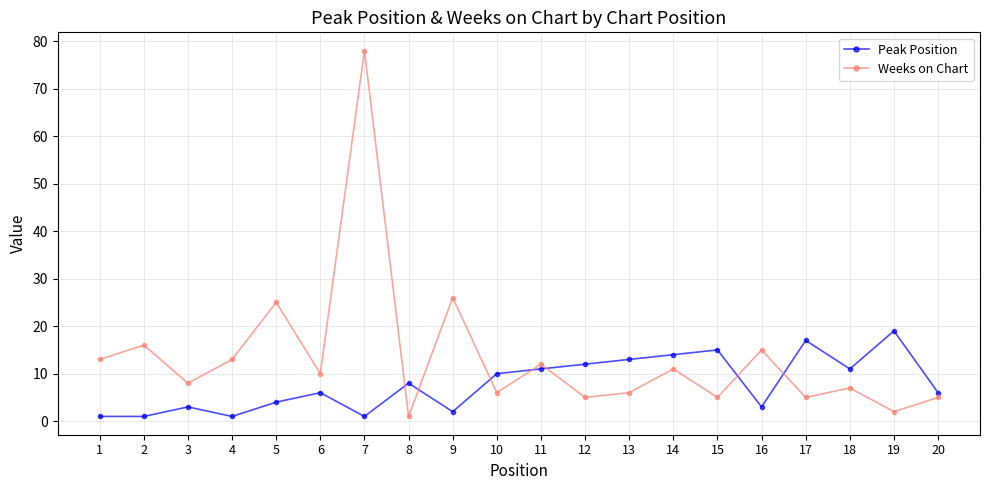

At 11, list the series in order from smallest to largest.

Peak Position, Weeks on Chart